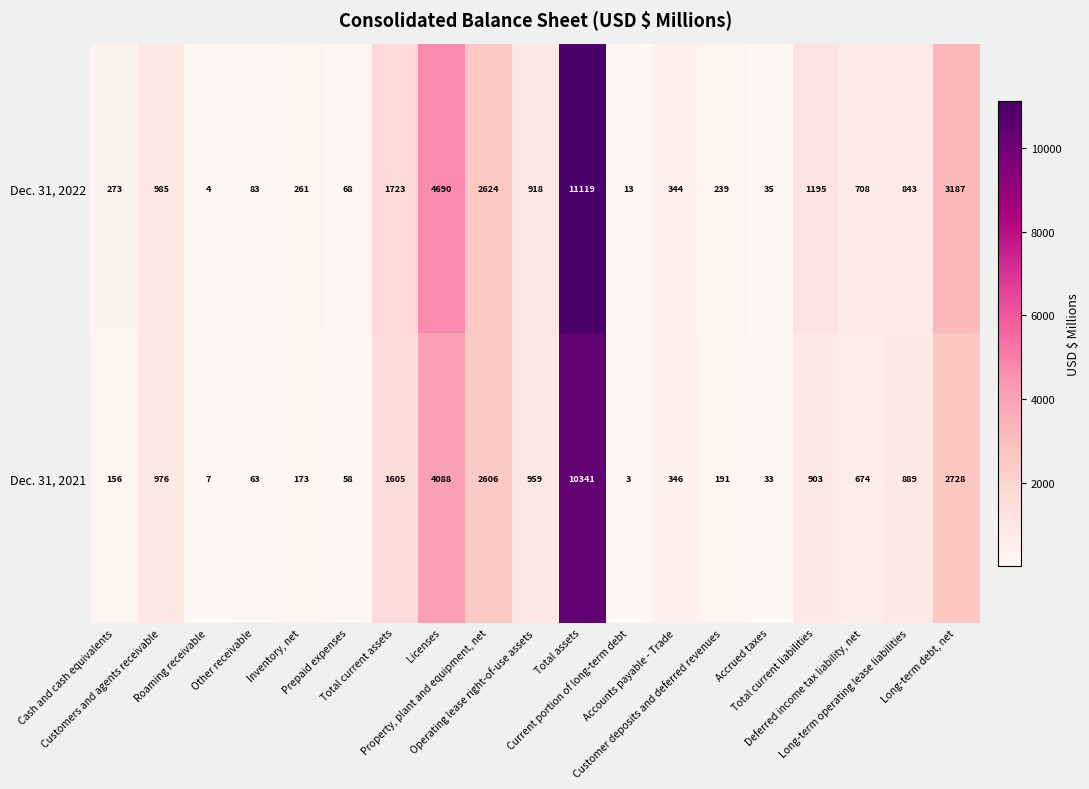

How many data points in Dec. 31, 2022 are less than 708?

9